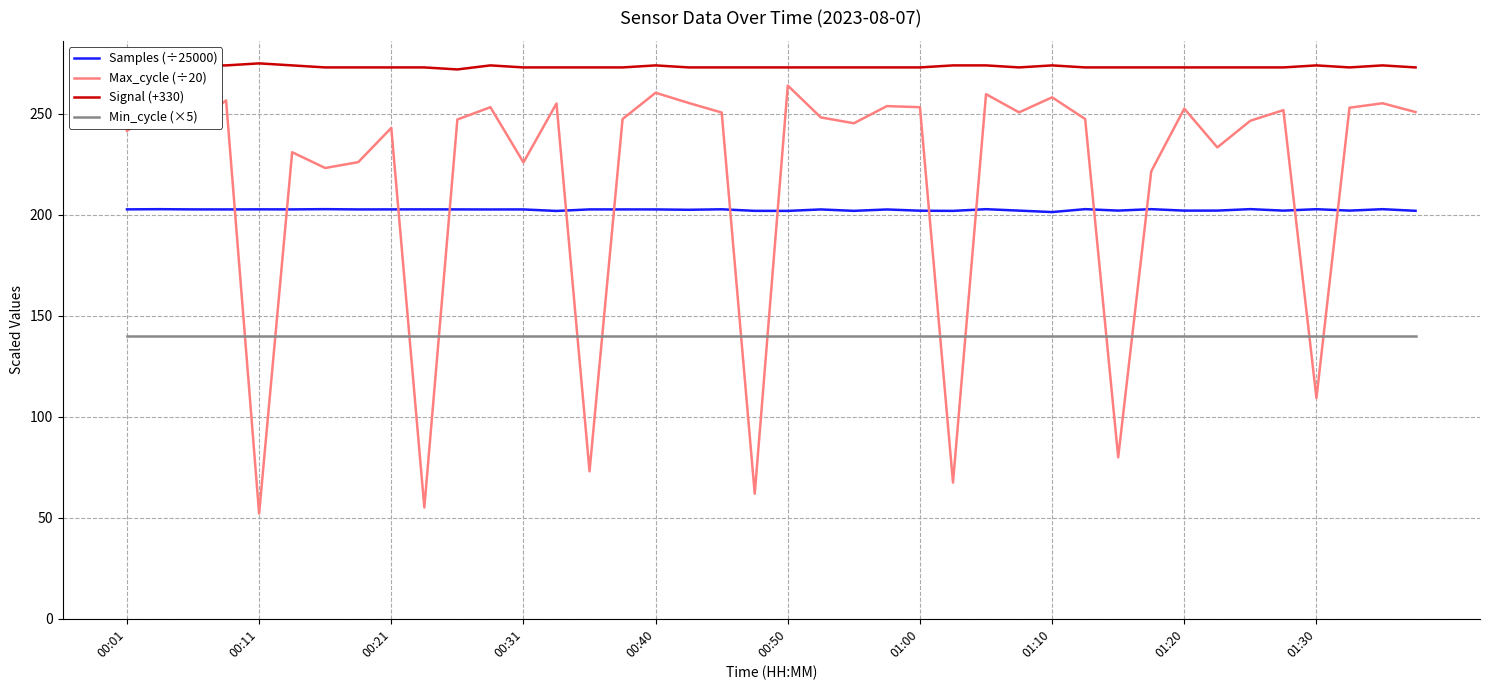

True or false: Min_cycle (×5) and Signal (+330) cross at least once.

False